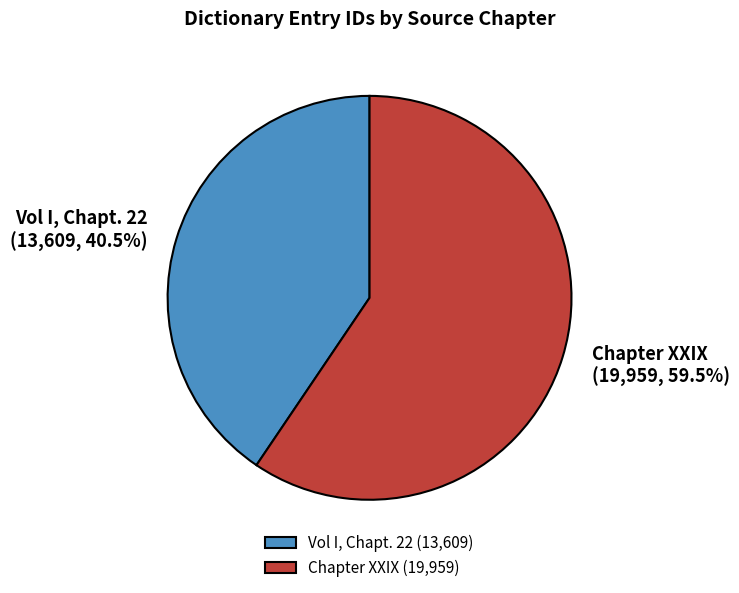

What is the ratio of the value at Vol I, Chapt. 22 to the value at Chapter XXIX?

0.7